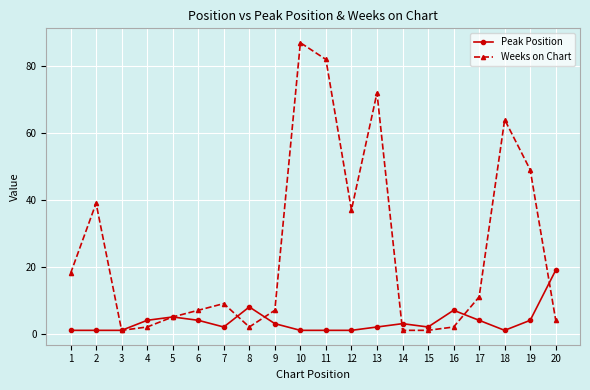

Reading left to right, what are all the values shown in this chart?

Peak Position: 1	1	1	4	5	4	2	8	3	1	1	1	2	3	2	7	4	1	4	19
Weeks on Chart: 18	39	1	2	5	7	9	2	7	87	82	37	72	1	1	2	11	64	49	4